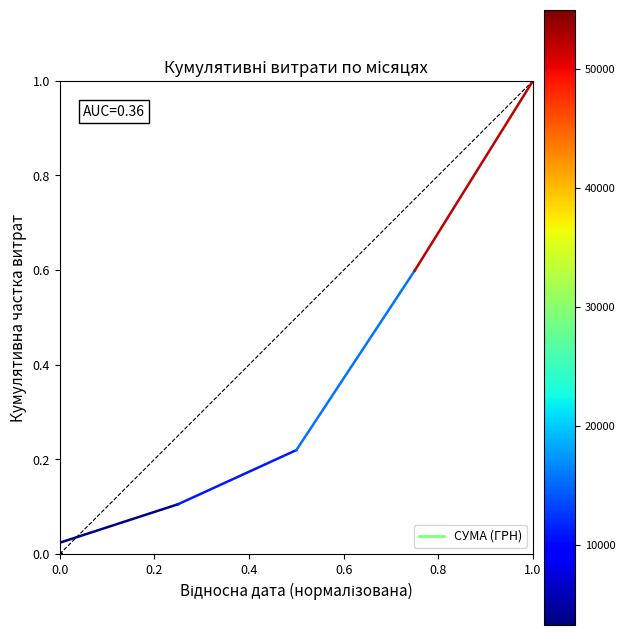

Between 0.0 and 0.2, which is larger?

0.2